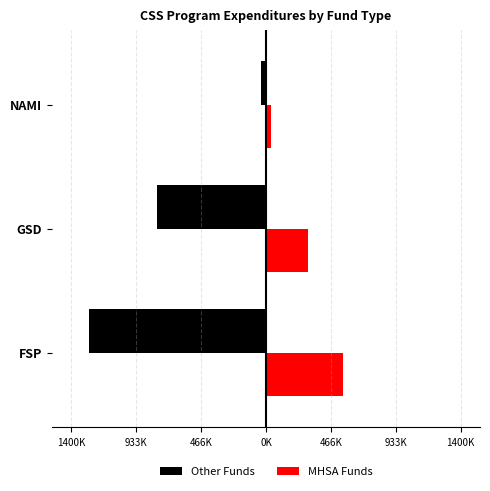

What are all the series names shown in the legend?

Other Funds, MHSA Funds